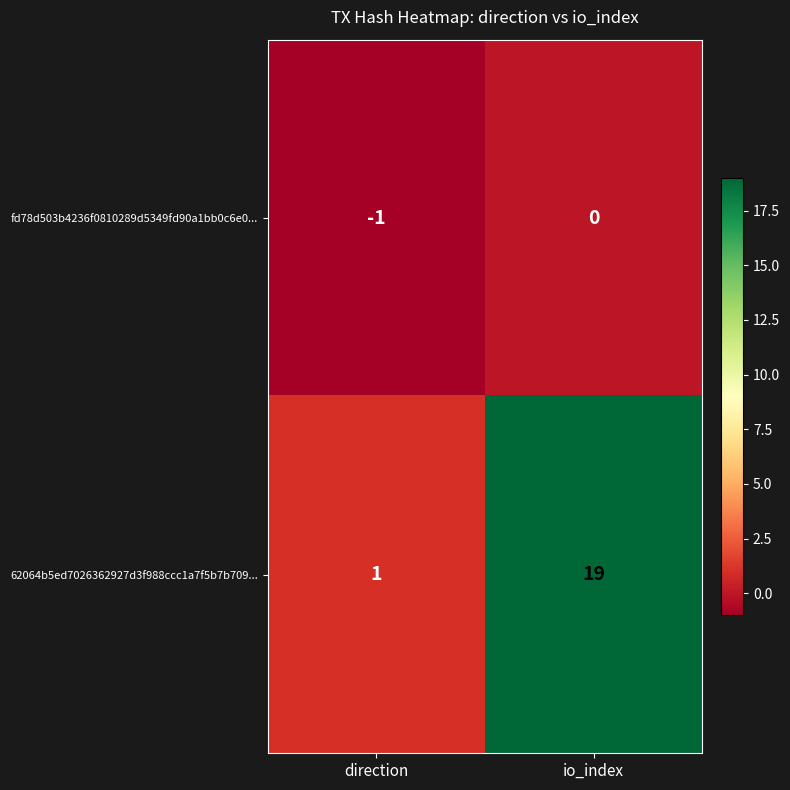

Reading right to left, extract all data points from this chart.

fd78d503b4236f0810289d5349fd90a1bb0c6e0...: io_index=0	direction=-1
62064b5ed7026362927d3f988ccc1a7f5b7b709...: io_index=19	direction=1